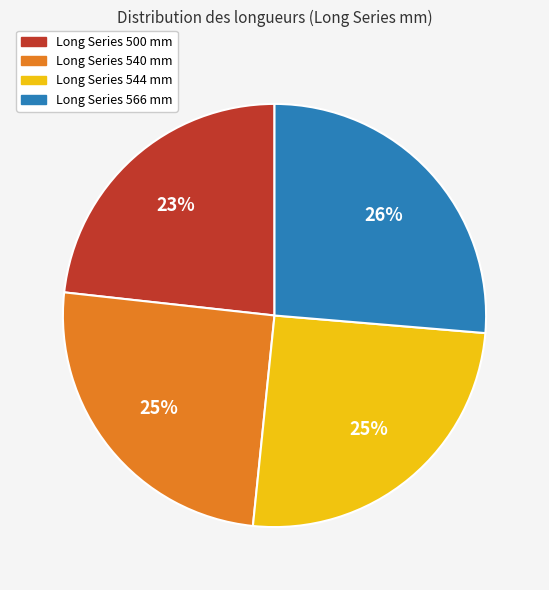

To the nearest percent, what is the difference between the largest and smallest slice percentages?

3%